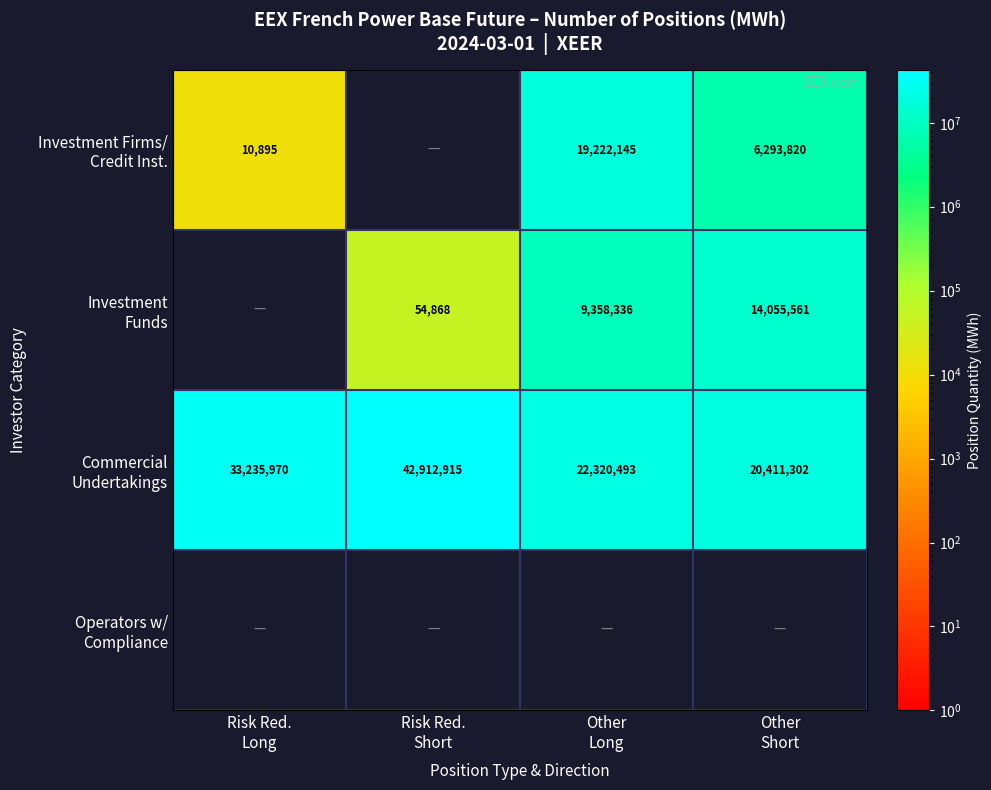

How many values in the Investment Firms/ Credit Inst. series are below 6293820?

2